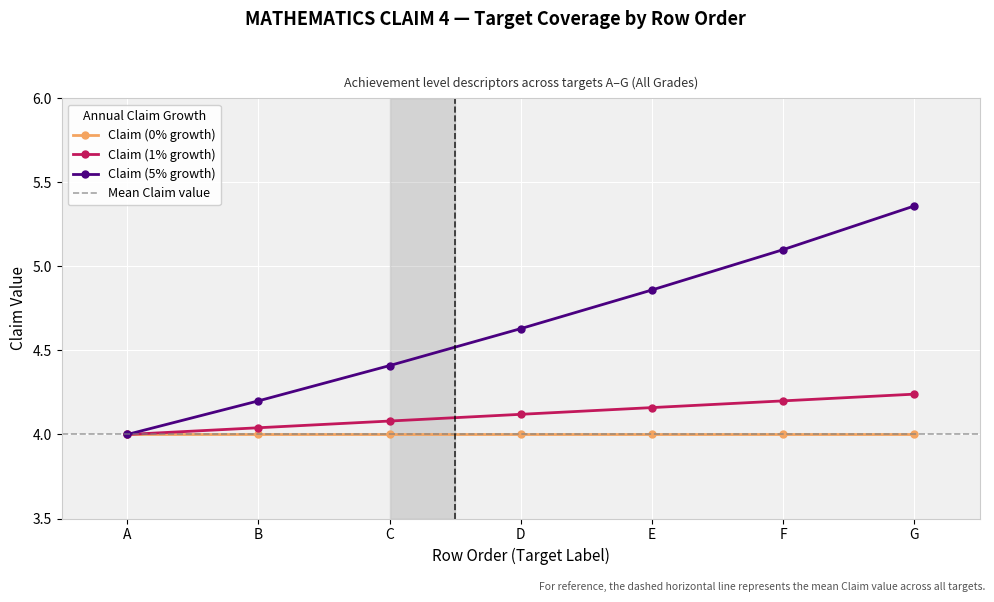

Between B and D, which series saw the biggest shift?

Claim (5% growth)